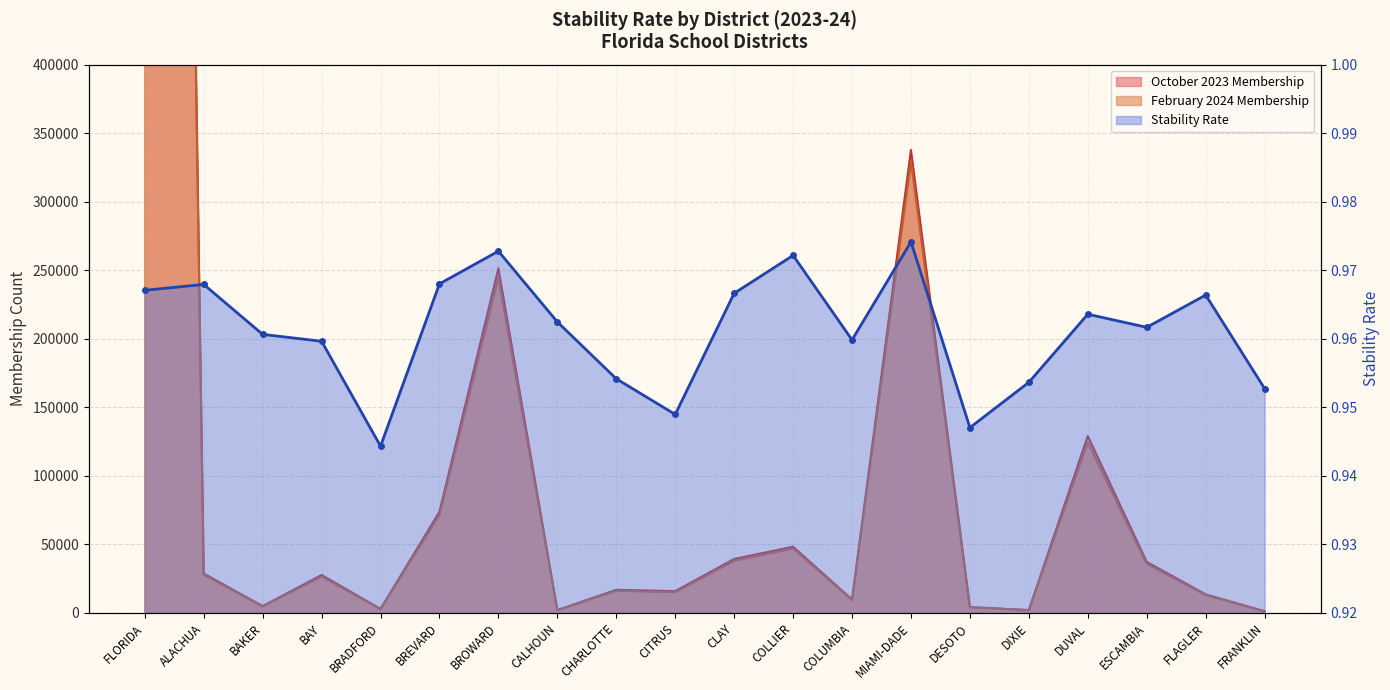

Reading right to left, transcribe all the data shown in this chart.

February 2024 Membership: 1149.0	13049.0	35777.0	124393.0	1975.0	4059.0	328984.0	9392.0	46938.0	38038.0	15078.0	16091.0	1974.0	244565.0	71449.0	2765.0	26558.0	4735.0	27827.0	2777732.0
October 2023 Membership: 1206.0	13503.0	37203.0	129094.0	2071.0	4286.0	337719.0	9785.0	48282.0	39351.0	15889.0	16864.0	2051.0	251408.0	73810.0	2928.0	27675.0	4929.0	28749.0	2872309.0
Stability Rate: 1.0	1.0	1.0	1.0	1.0	0.9	1.0	1.0	1.0	1.0	0.9	1.0	1.0	1.0	1.0	0.9	1.0	1.0	1.0	1.0